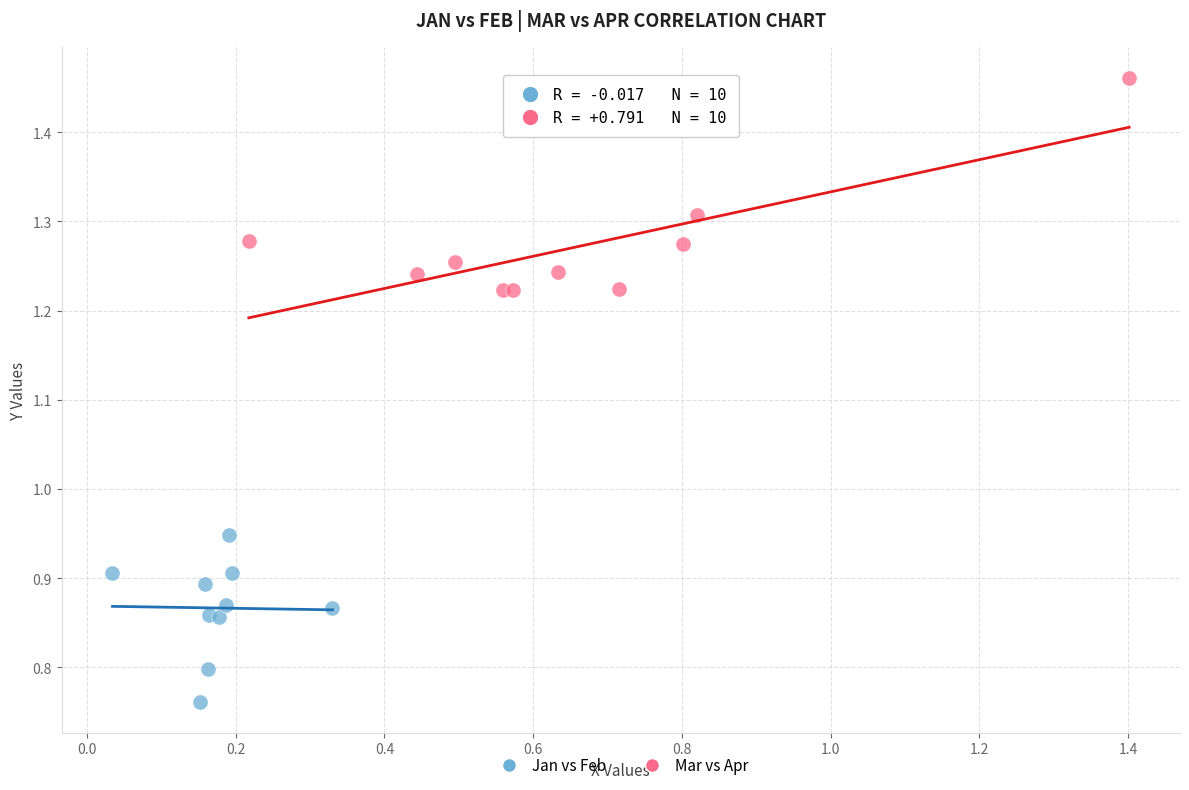

Which series reaches the maximum Y coordinate?

Mar vs Apr